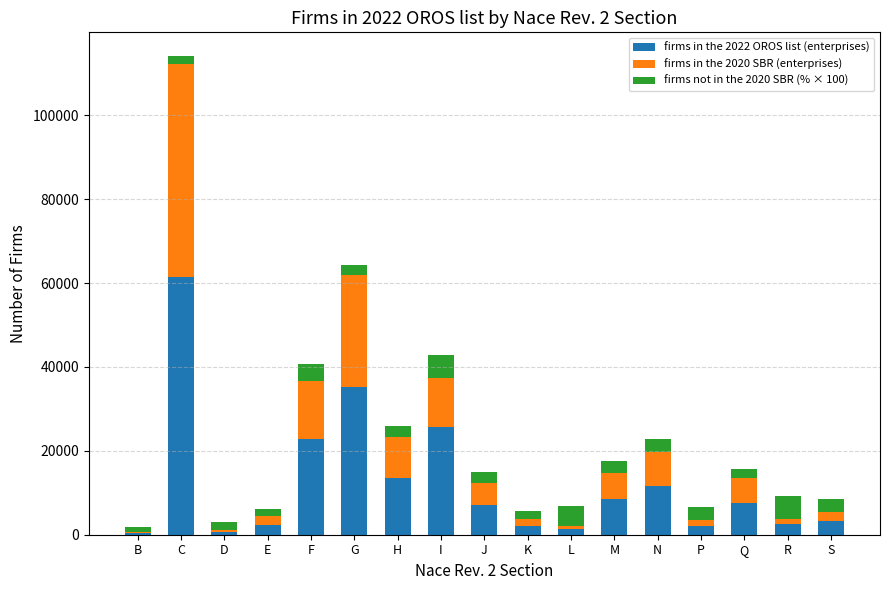

The firms in the 2022 OROS list (enterprises) series shows 3214.8 at S. True or false?

True